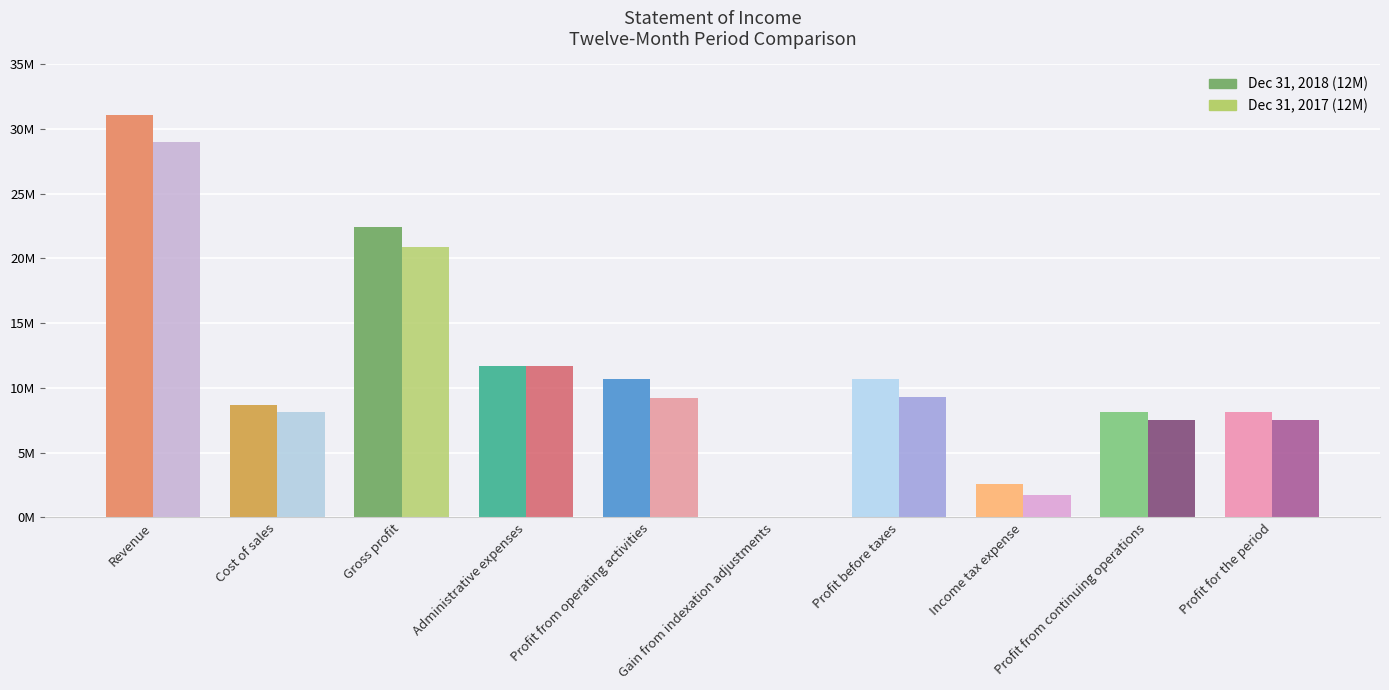

At which category is the sum across all series the highest?

Revenue